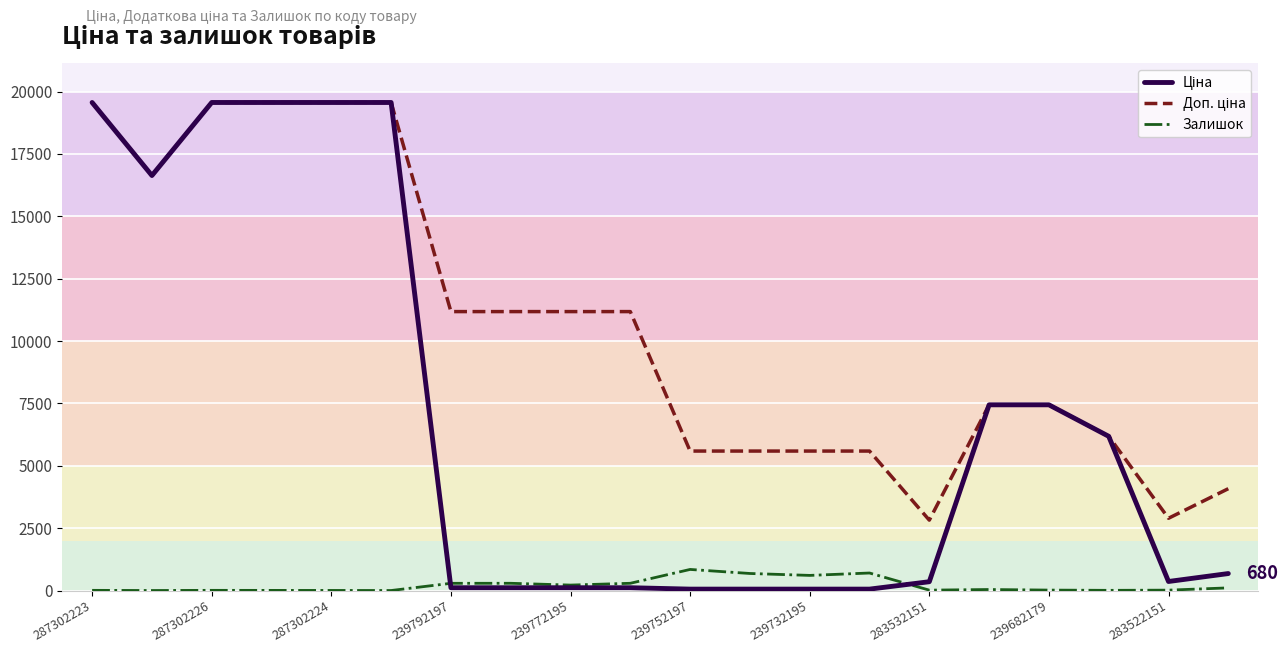

Reading left to right, what are all the values shown in this chart?

Ціна: 19564.9	16636.8	19564.9	19564.9	19564.9	19564.9	111.8	111.8	111.8	111.8	55.9	55.9	55.9	55.9	352.6	7444.6	7444.6	6182.6	362.1	680.4
Доп. ціна: 19564.9	16636.8	19564.9	19564.9	19564.9	19564.9	11182.0	11182.0	11182.0	11182.0	5591.0	5591.0	5591.0	5591.0	2821.2	7444.6	7444.6	6182.6	2896.6	4082.3
Залишок: 7.0	0.0	7.0	5.0	3.0	0.0	289.0	290.0	218.0	290.0	845.0	683.0	606.0	702.0	15.0	40.0	17.0	7.0	15.0	106.0